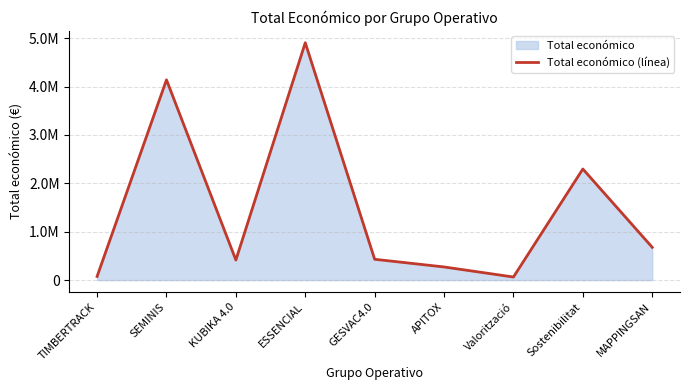

What value does the data have at Sostenibilitat?

2296067